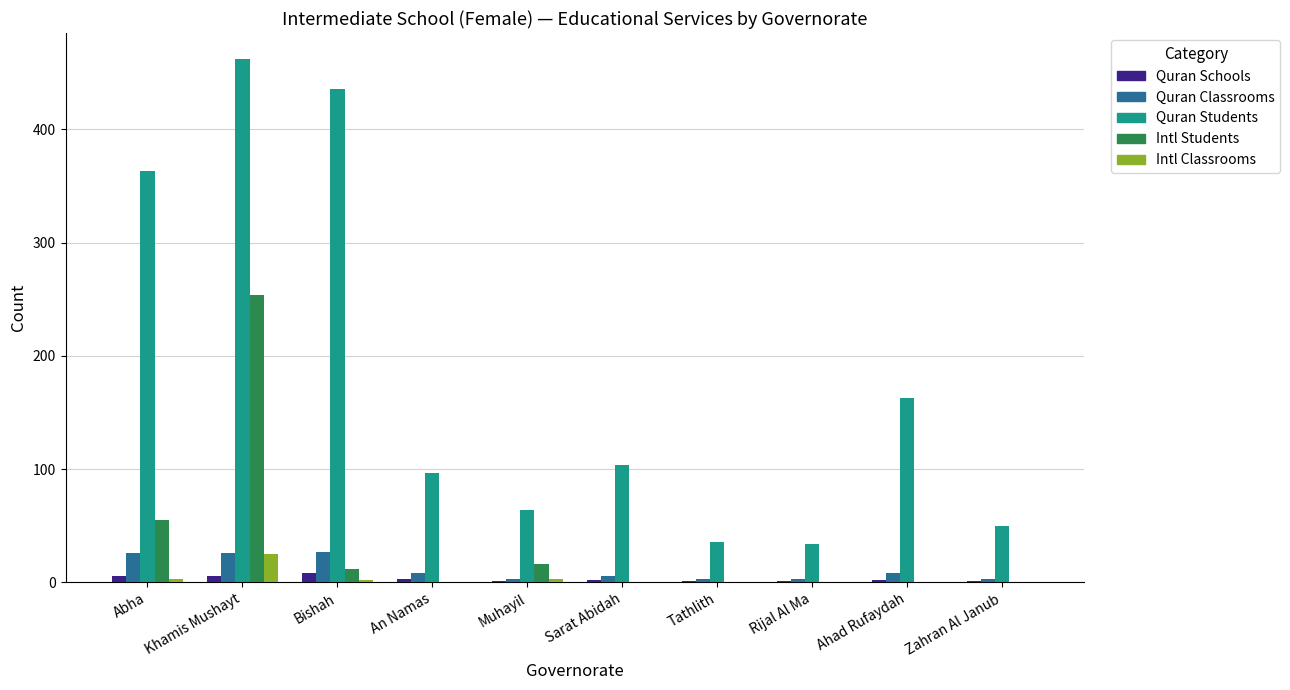

At which category is the sum across all series the highest?

Khamis Mushayt